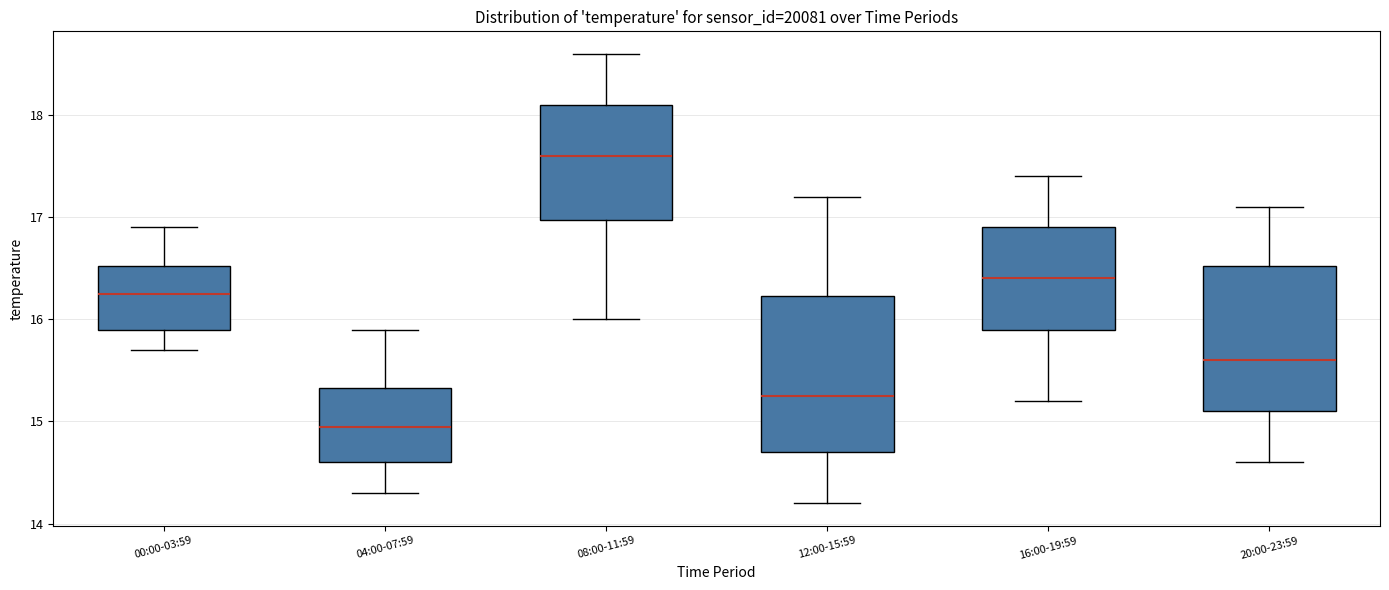

Which box has the highest median line?

08:00-11:59